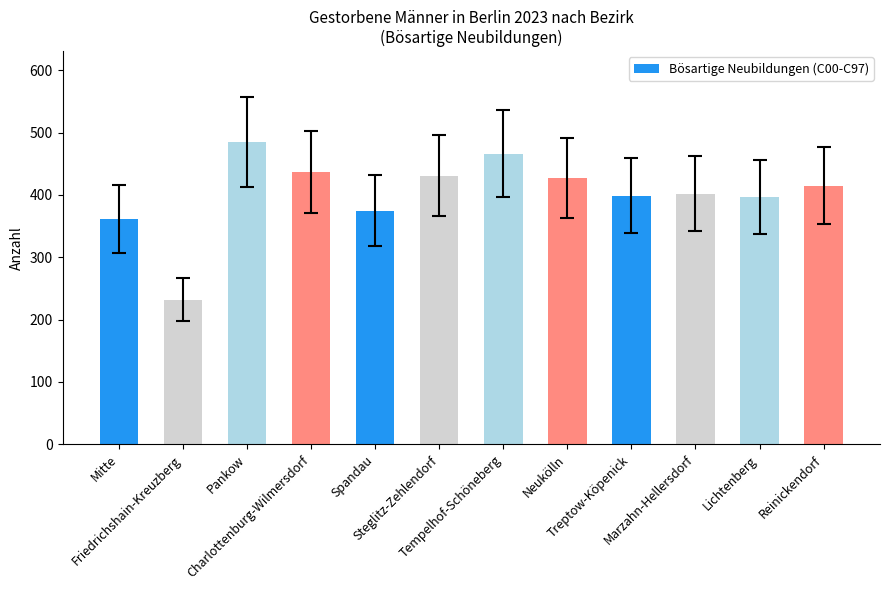

At which label is the value closest to 358?

Mitte